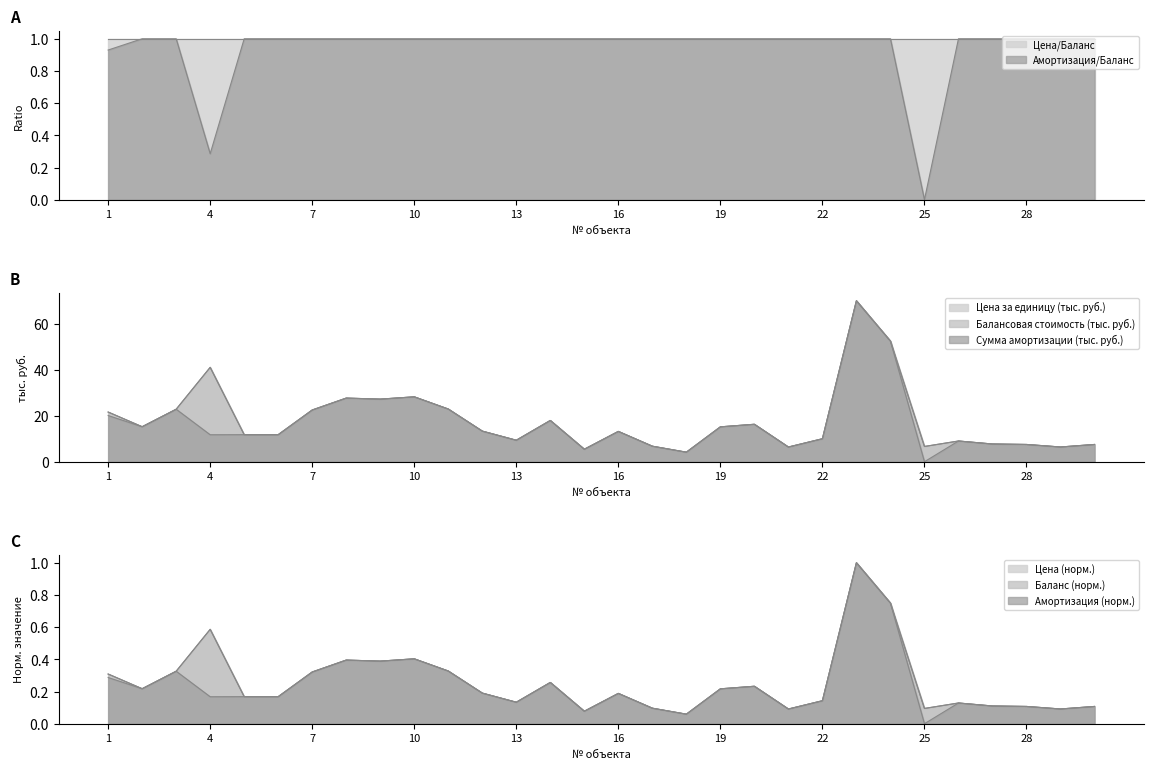

Which category has the highest value in the Балансовая стоимость series?

23